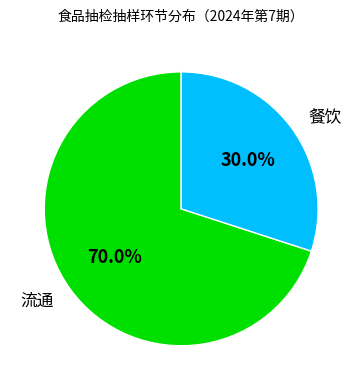

What is the total percentage of 餐饮 and 流通?

100.0%